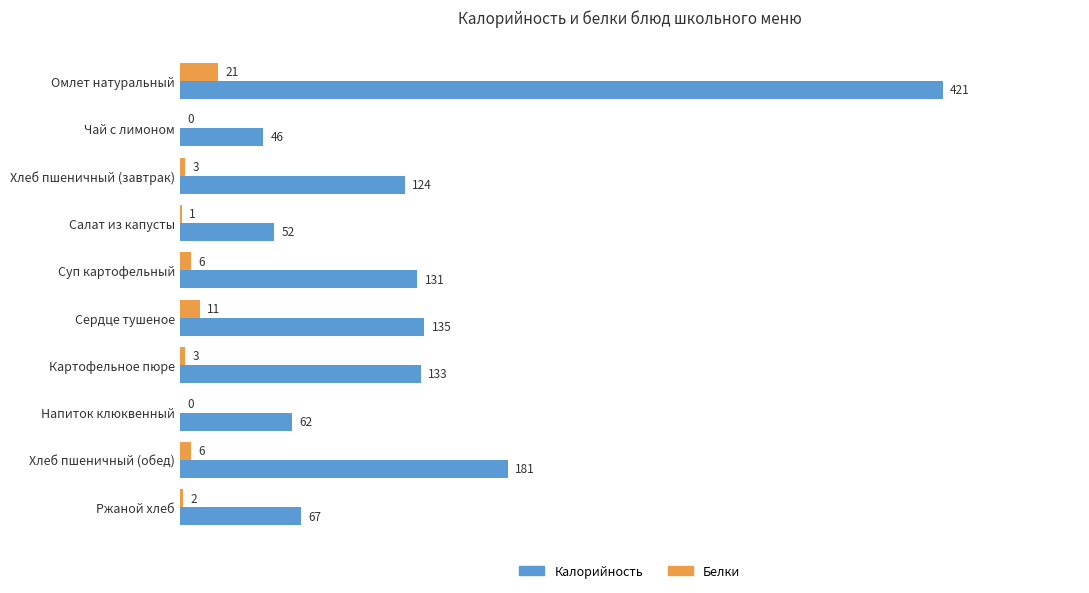

The value of Белки at Сердце тушеное is 11. True or false?

True